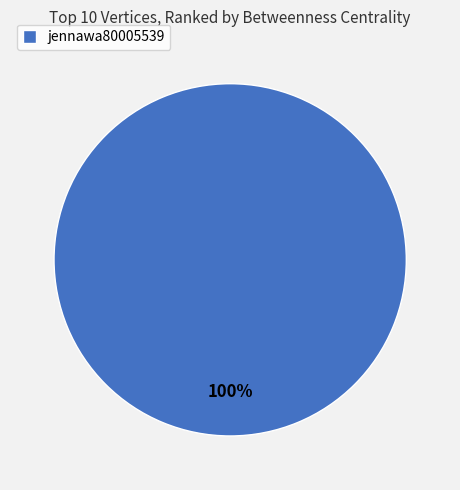

The jennawa80005539 slice represents 90% of the pie. True or false?

False